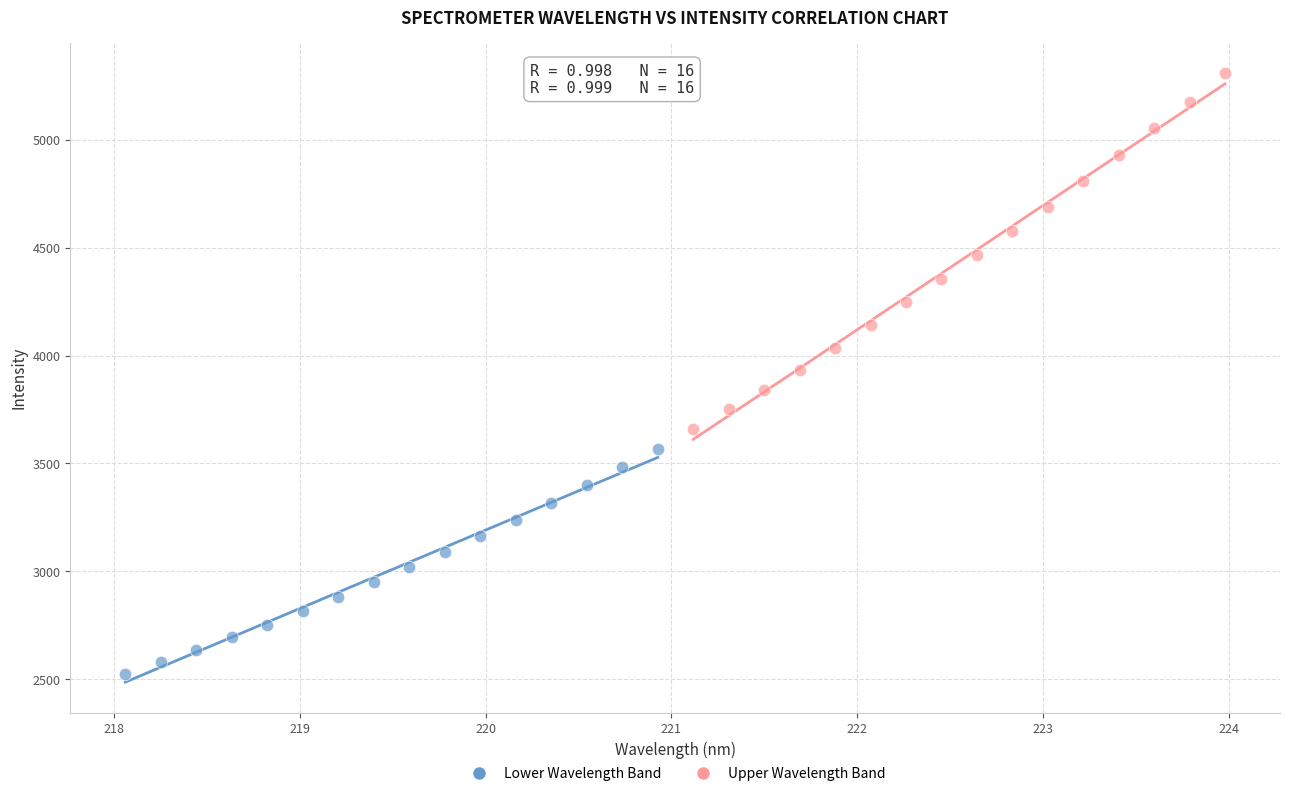

Which series reaches the maximum Y coordinate?

Upper Wavelength Band